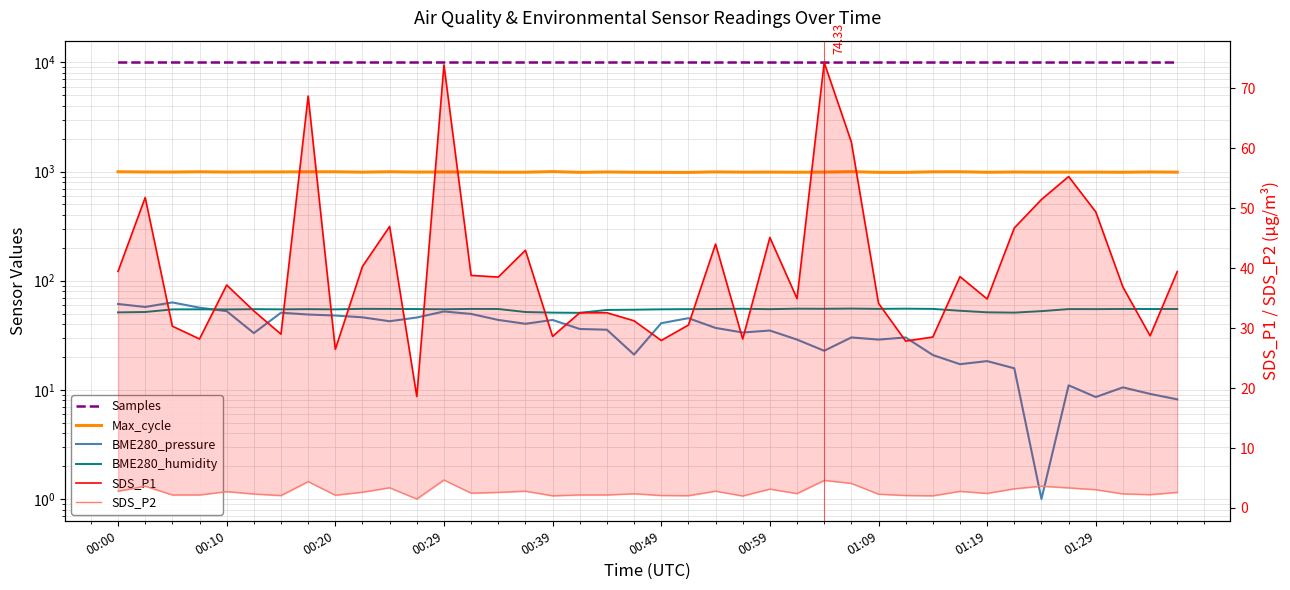

What is the difference between the highest and lowest values at 00:59?

9997.2